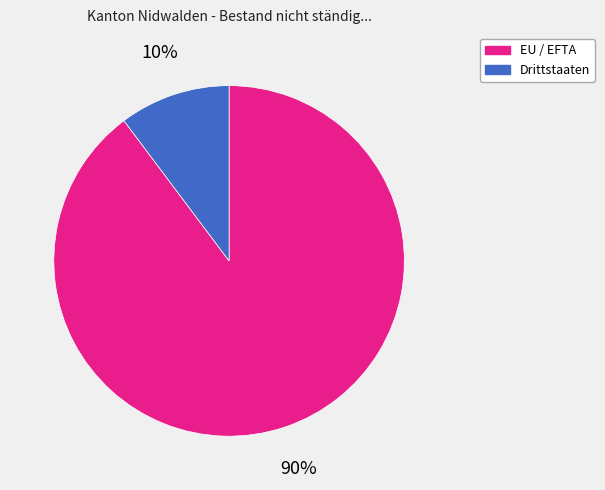

Count the number of slices in the pie.

2